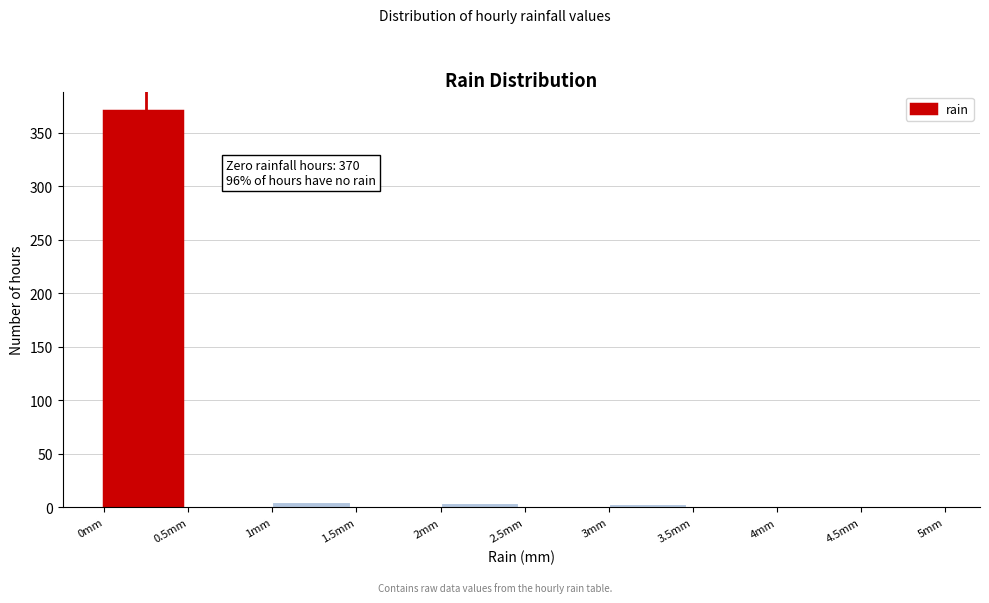

Over which range of the x-axis is the bar tallest?

0.0 to 0.5